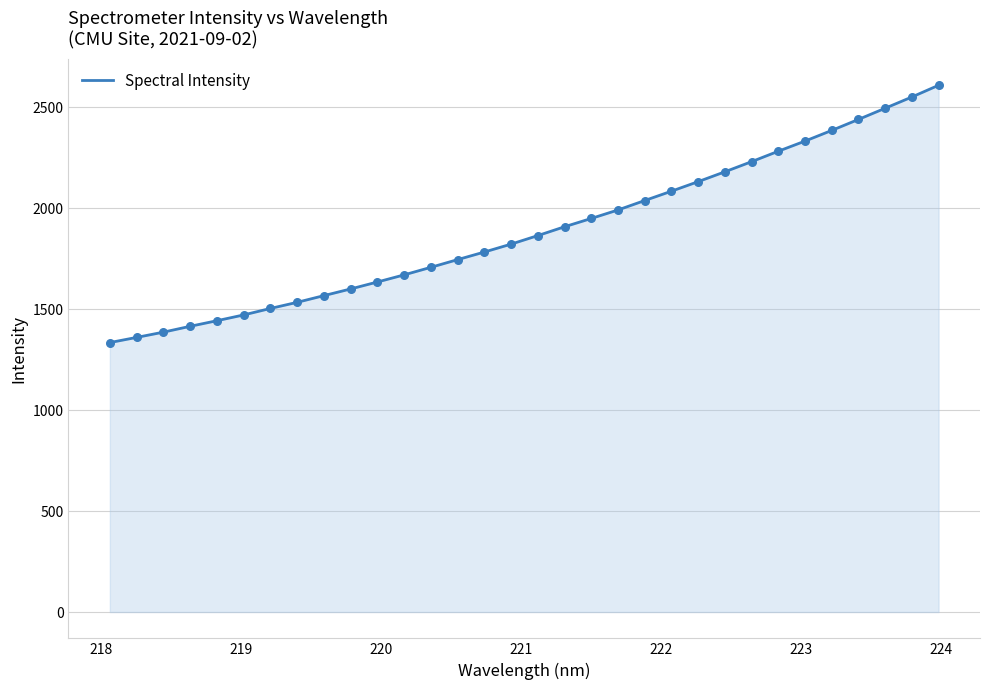

What is the maximum value shown in the chart?

2610.0